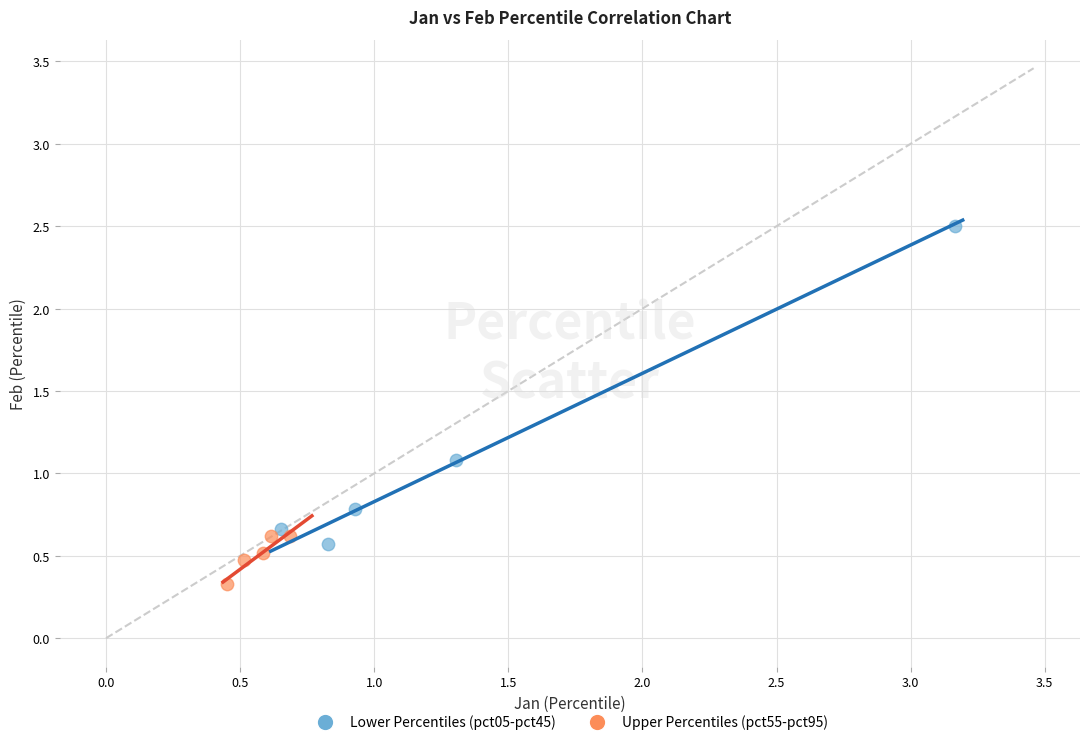

Which series contains the highest Y value?

Lower Percentiles (pct05-pct45)